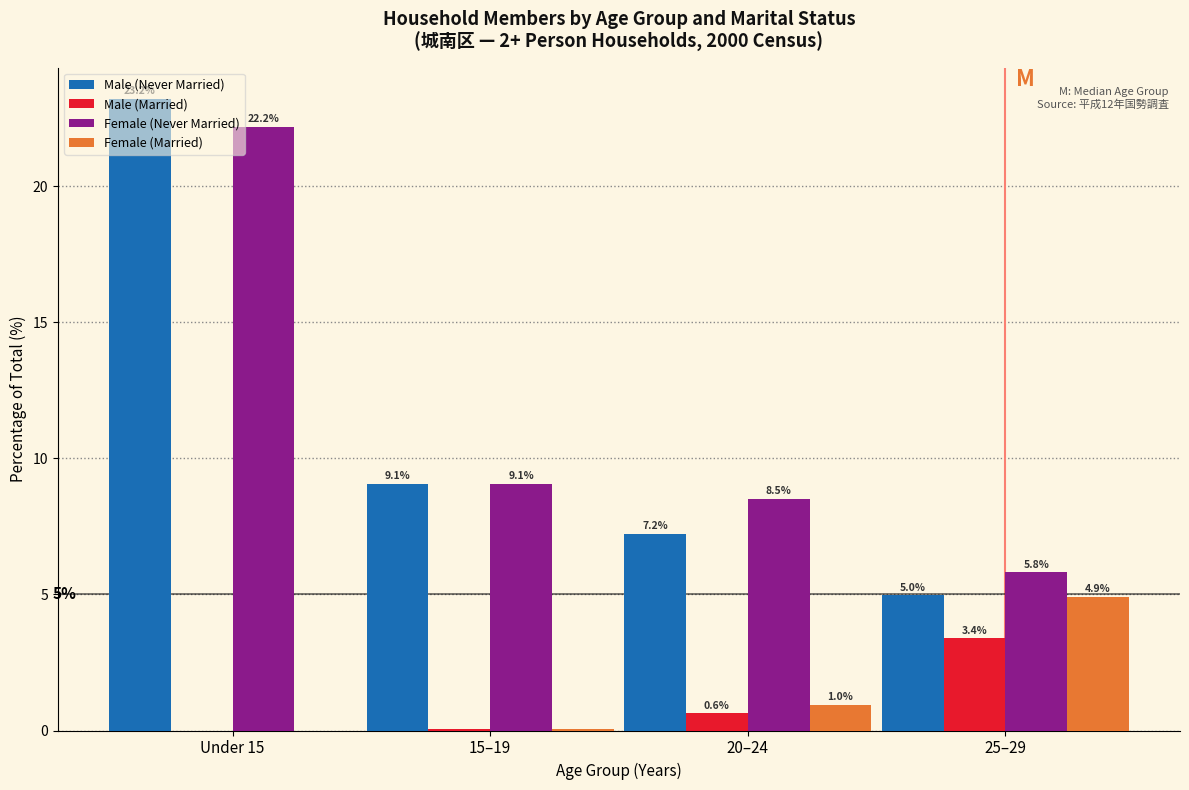

At which label does Female (Never Married) reach its peak?

Under 15